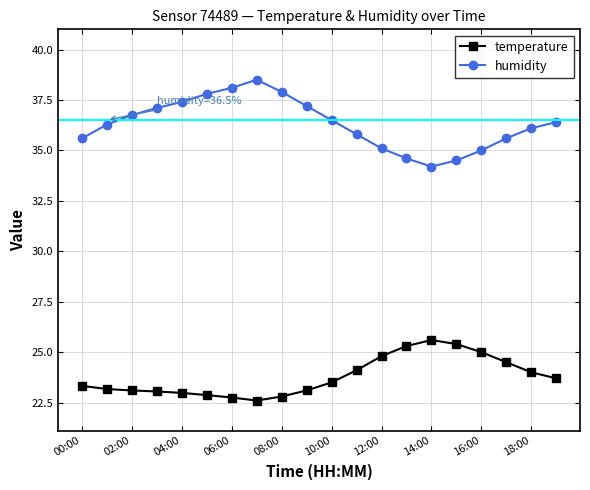

True or false: humidity has more than 1 interior local peaks.

False